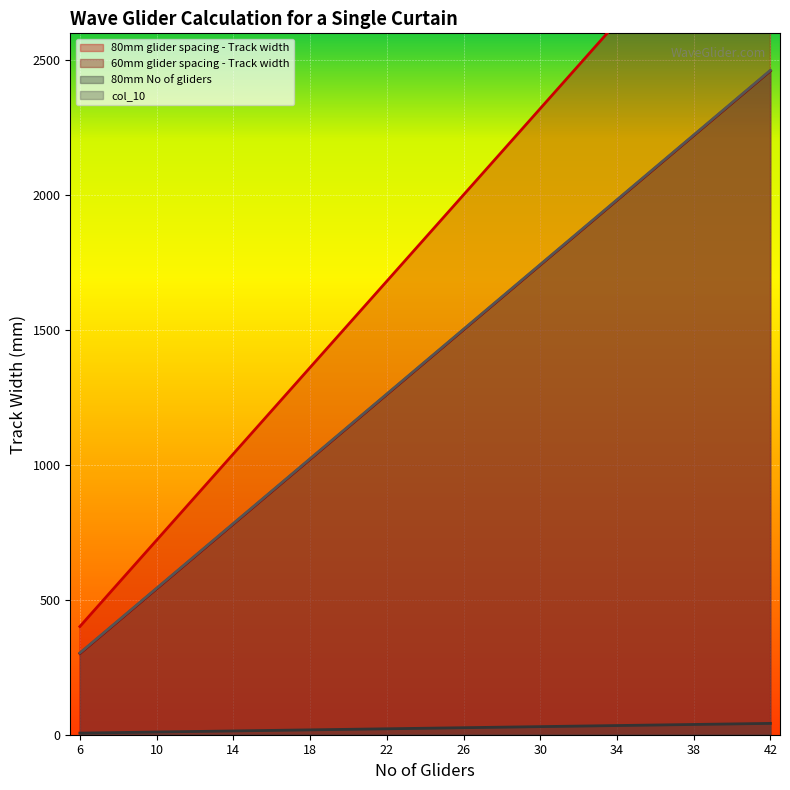

The value of 60mm glider spacing - Track width at 12 is 947. True or false?

False